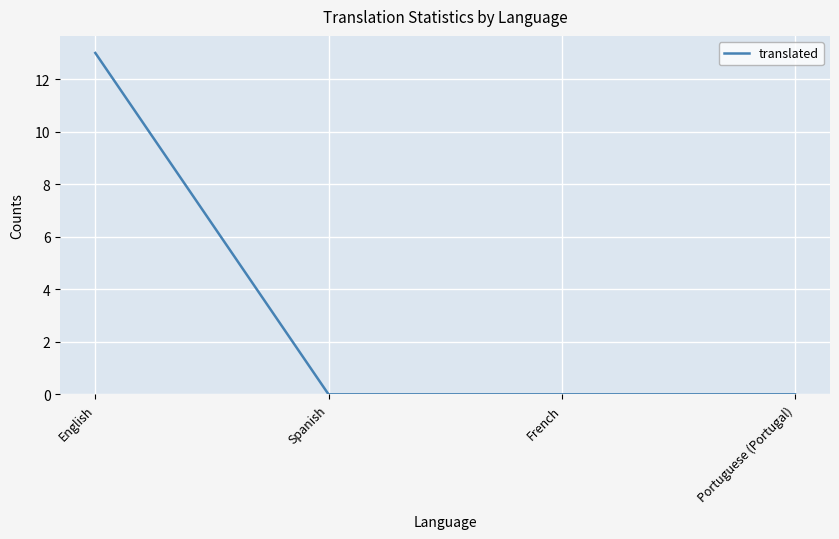

What is the change in value from English to Portuguese (Portugal)?

-13